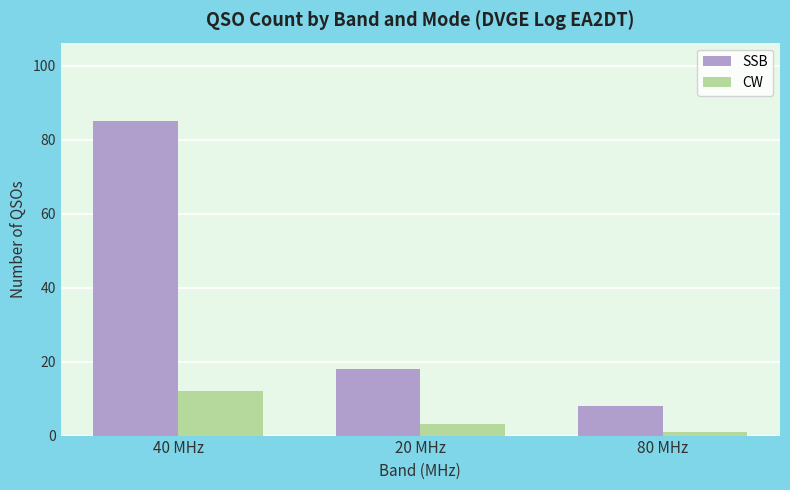

Rank the categories by CW value from highest to lowest.

40 MHz, 20 MHz, 80 MHz